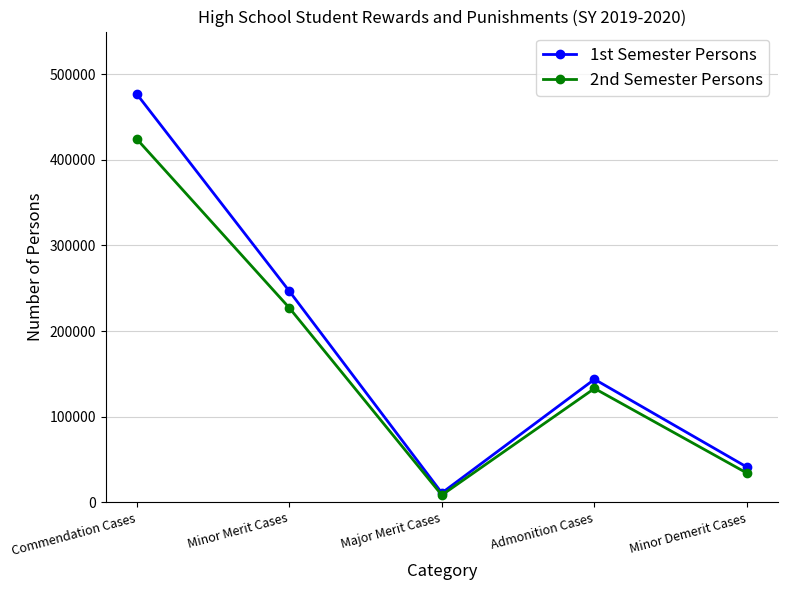

Between Minor Merit Cases and Major Merit Cases, which series saw the biggest shift?

1st Semester Persons